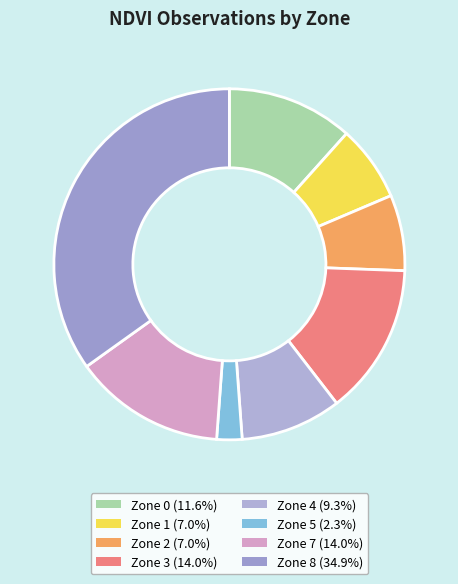

What is the largest slice in the pie chart?

Zone 8